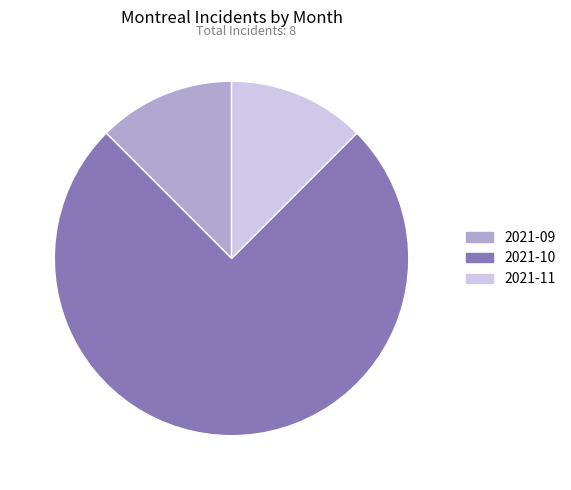

Count the number of slices in the pie.

3